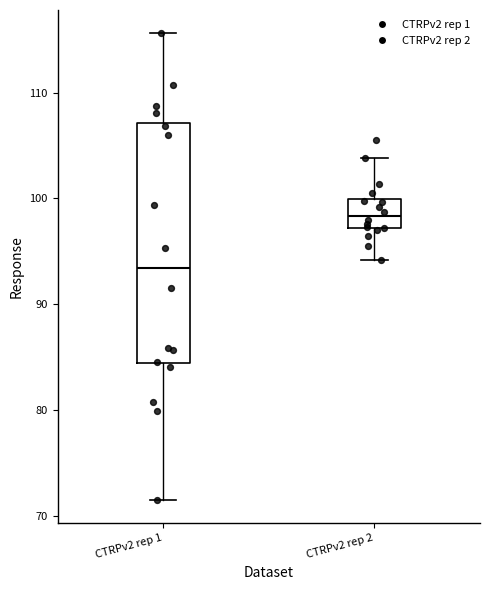

Where does the upper whisker of the box for CTRPv2 rep 1 end on the y-axis? The values are not printed on the chart, so give them approximately, as read against the axis.

116